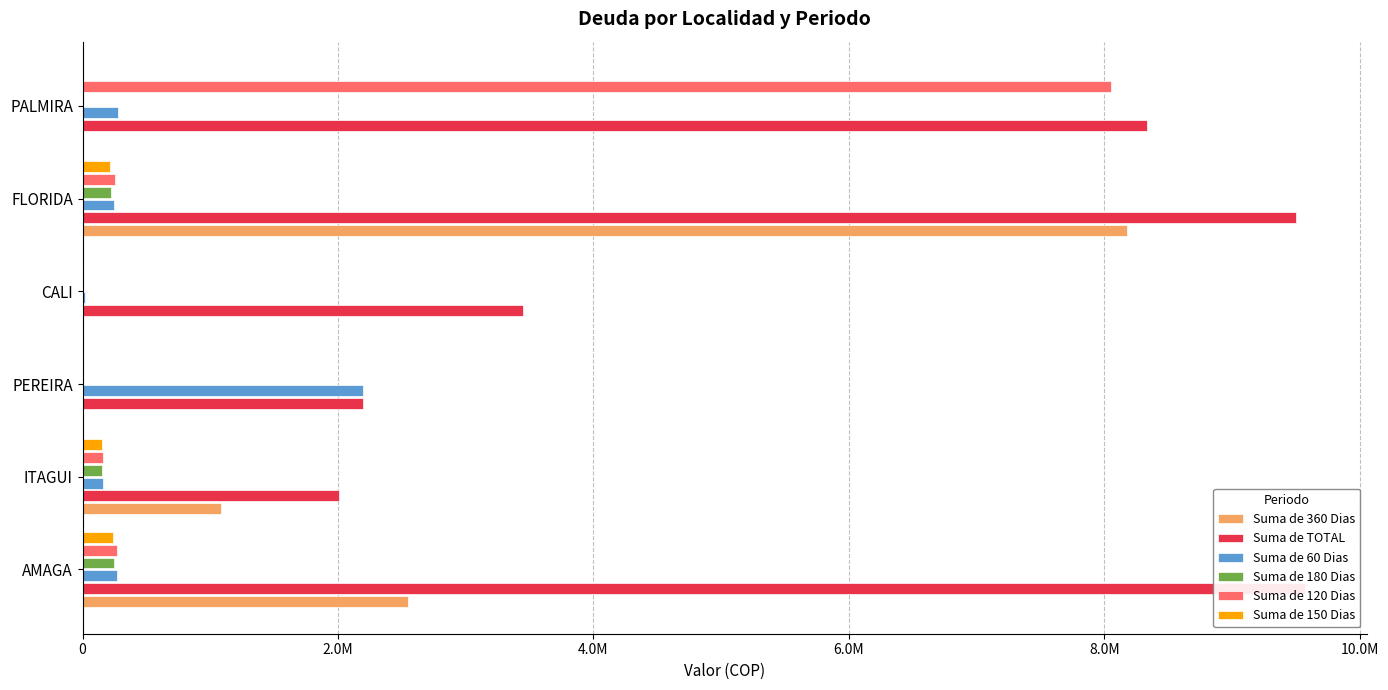

Is the value of Suma de 180 Dias at FLORIDA greater than the value of Suma de 60 Dias at PALMIRA?

No